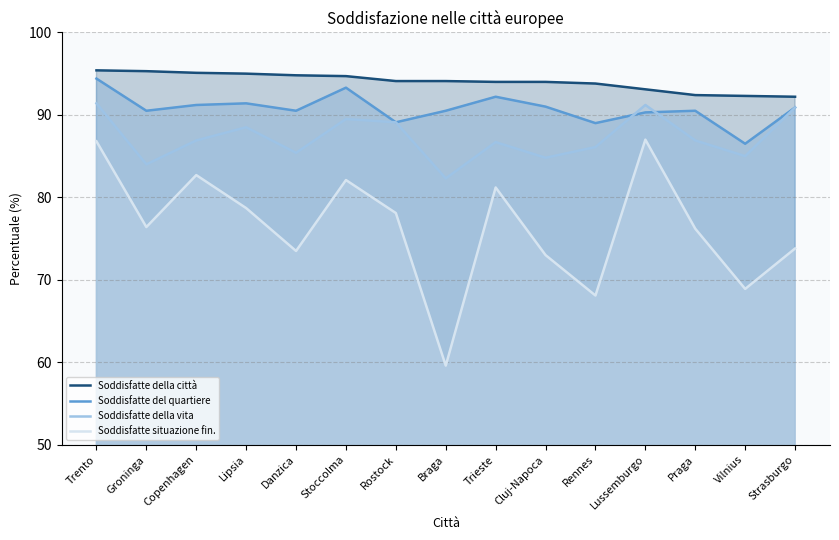

Rank the series at Lussemburgo from highest to lowest value.

Soddisfatte della città, Soddisfatte della vita, Soddisfatte del quartiere, Soddisfatte situazione fin.